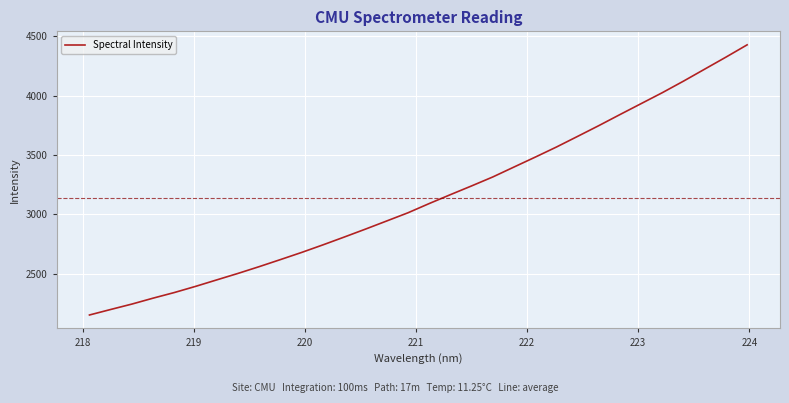

What is the minimum value shown in the chart?

2150.8